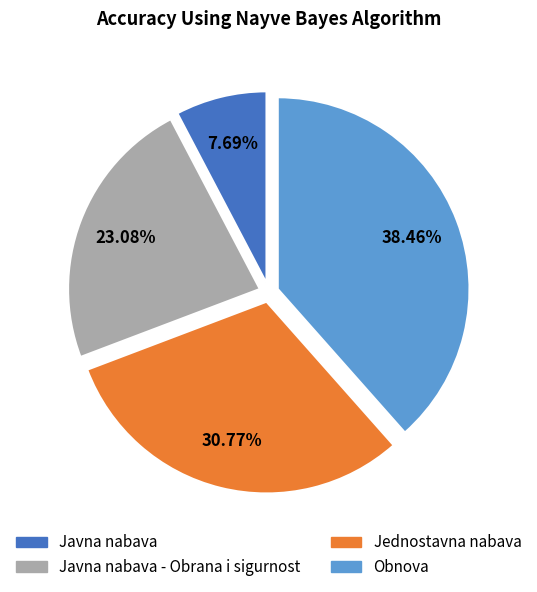

Is there any slice that represents more than half of the pie?

No